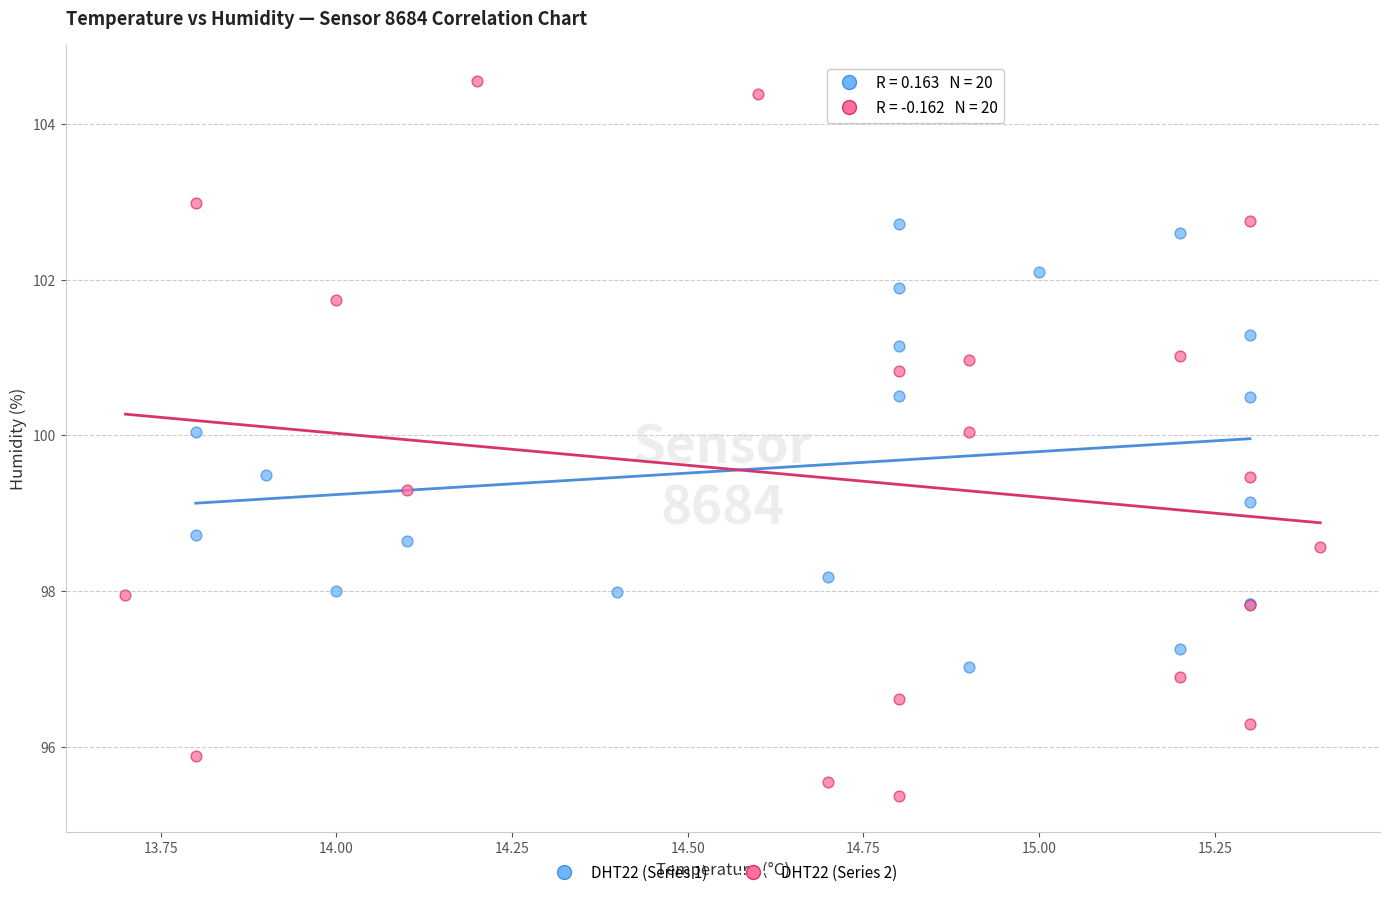

Which series has the widest spread of Y values?

DHT22 (Series 2)